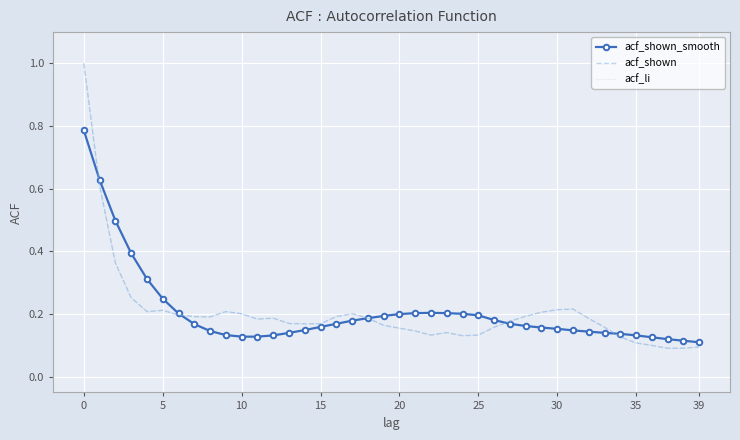

True or false: acf_shown and acf_li cross at least once.

False